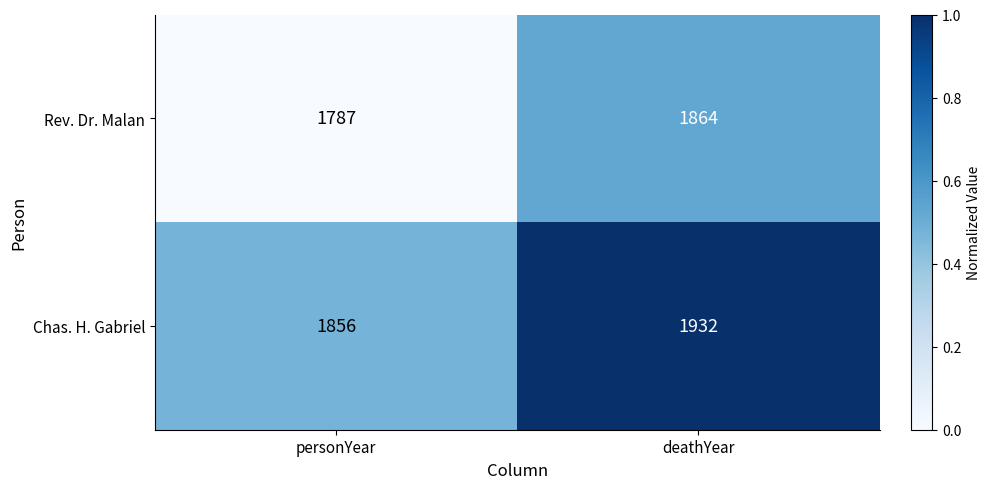

Reading left to right, transcribe all the data shown in this chart.

Rev. Dr. Malan: personYear=1787	deathYear=1864
Chas. H. Gabriel: personYear=1856	deathYear=1932